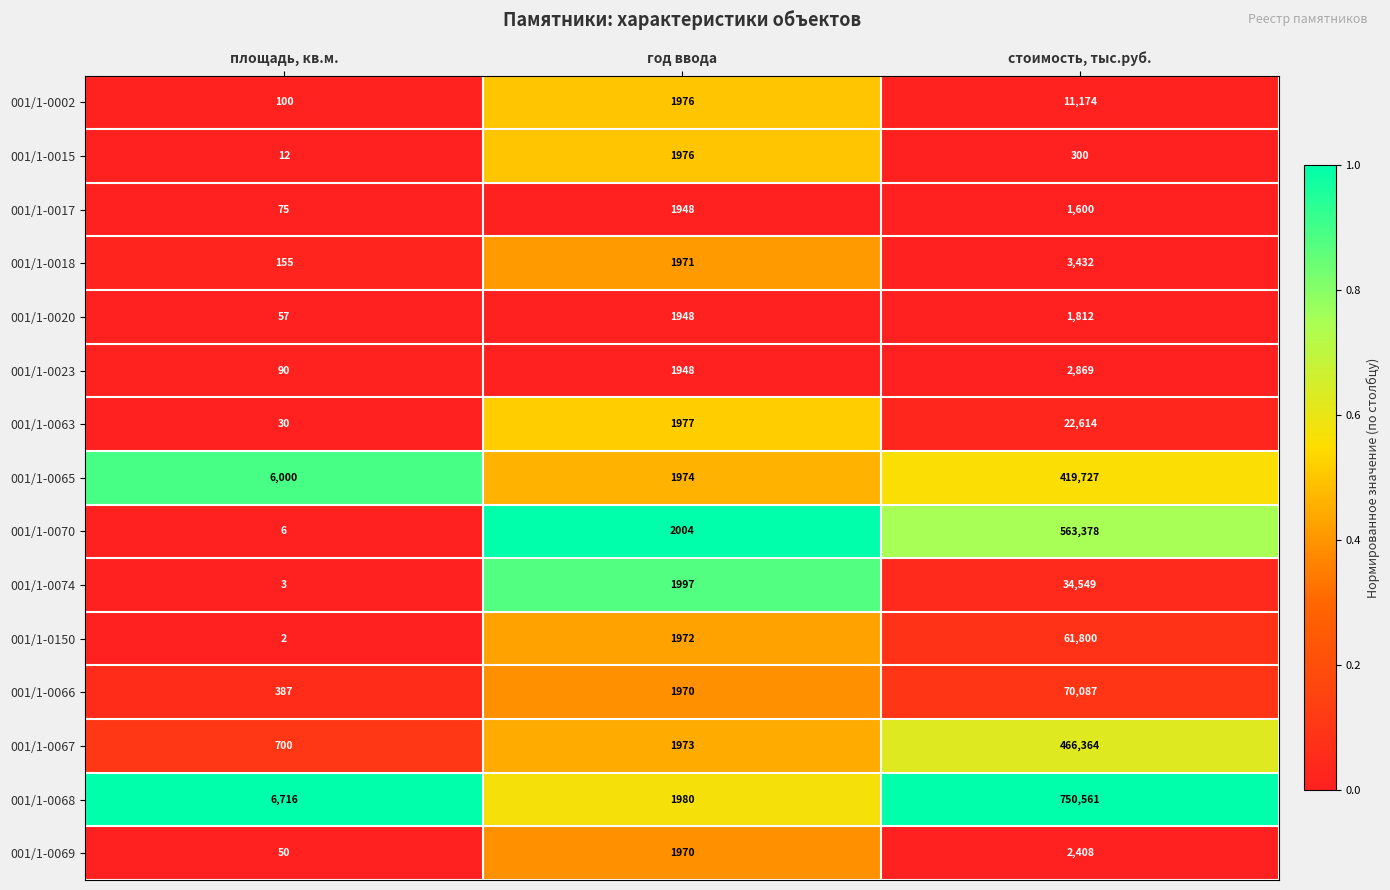

The value of 001/1-0069 at год ввода is 2884. True or false?

False